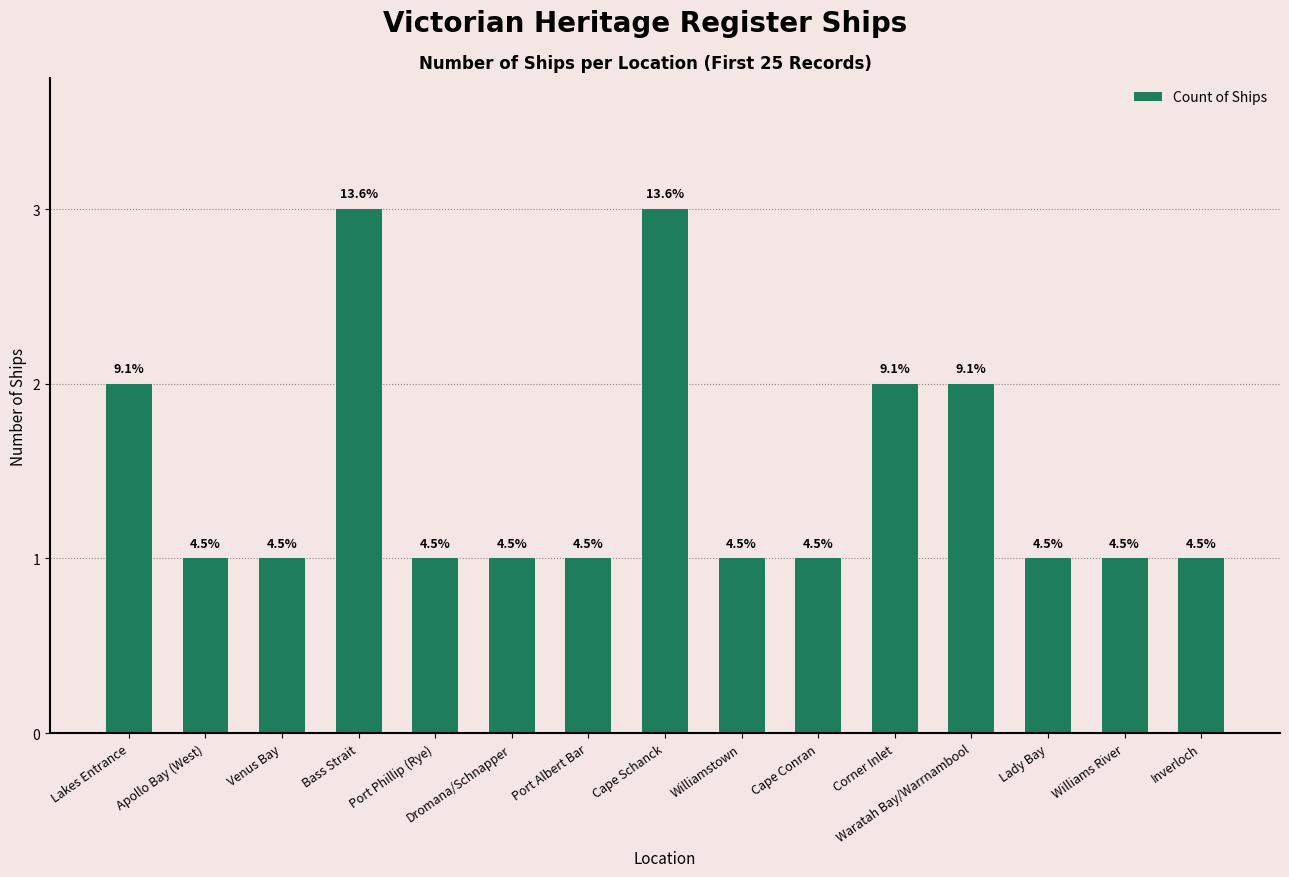

What is the ratio of the value at Inverloch to the value at Apollo Bay (West)?

1.0